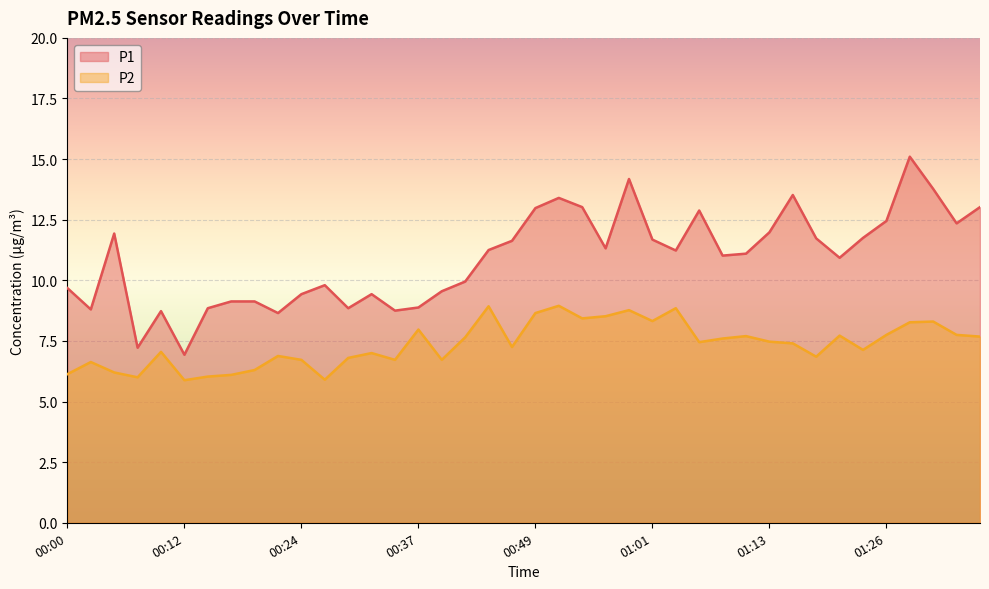

What is the sum of all P2 values?

294.4